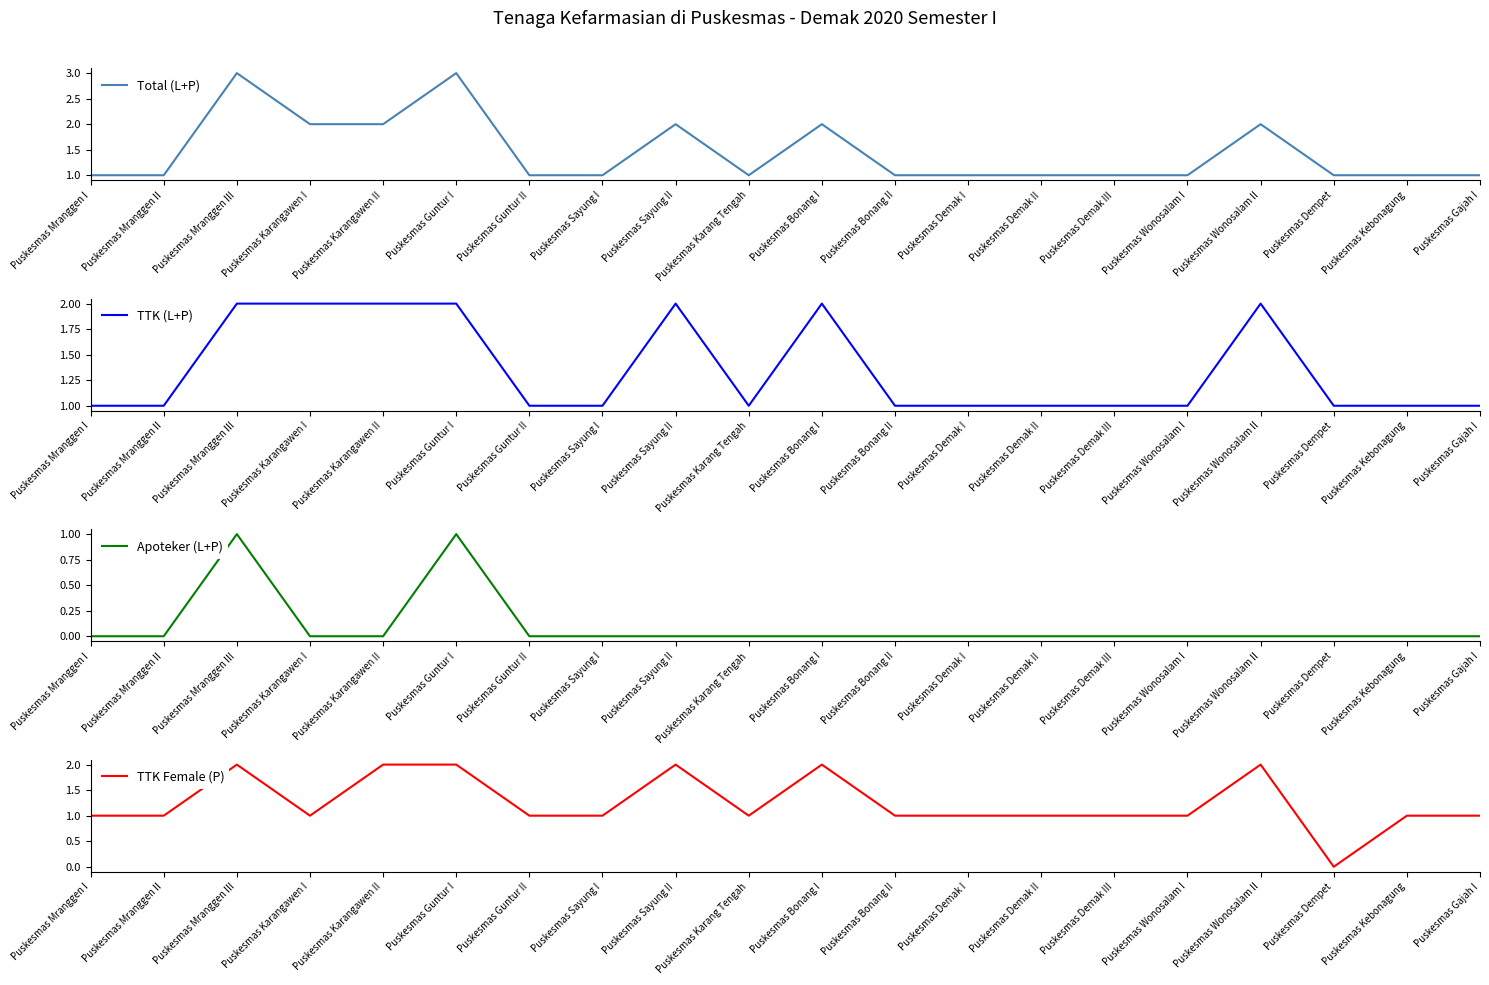

Where is TTK Female (P) nearest to the value 1?

Puskesmas Mranggen I